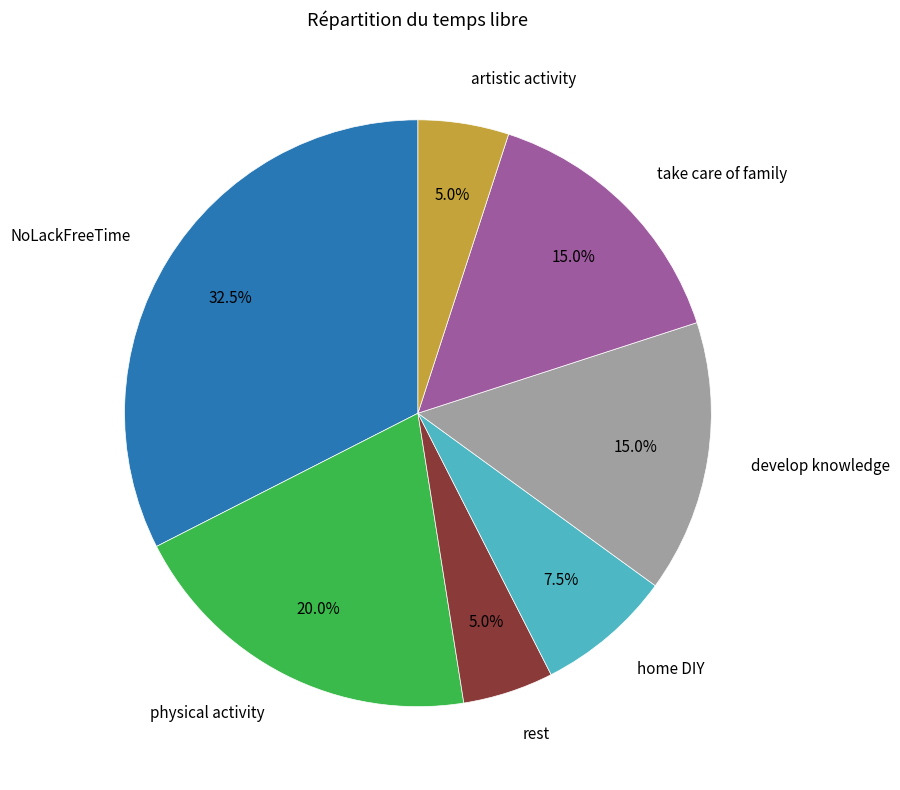

Is rest the majority of the pie?

No